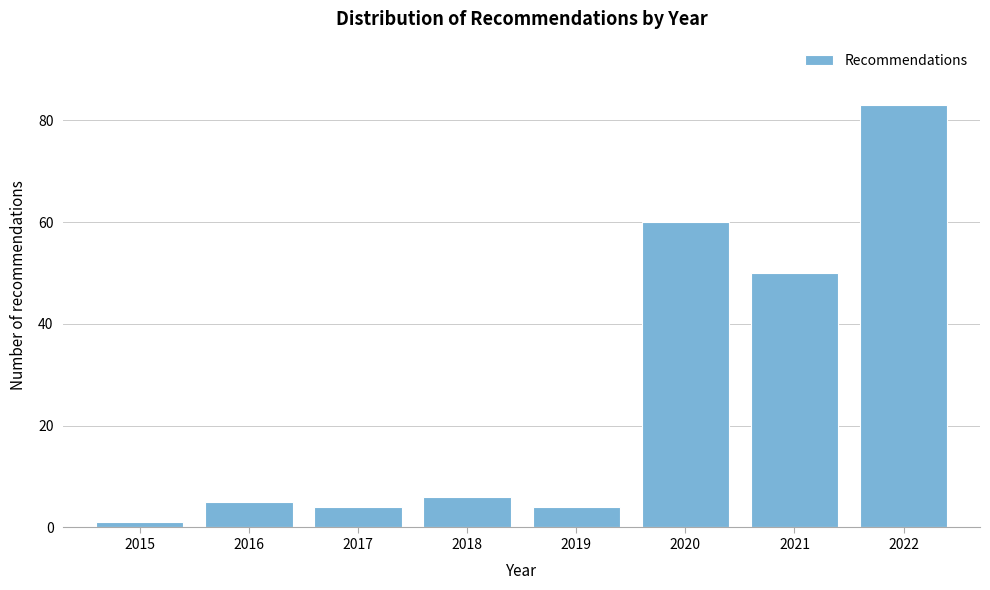

Reading right to left, list all the values displayed in this chart.

83	50	60	4	6	4	5	1